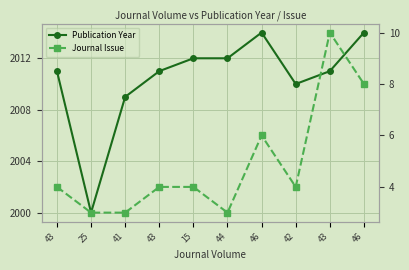

What is the value of the Journal Issue point at the 1st from the left?

4